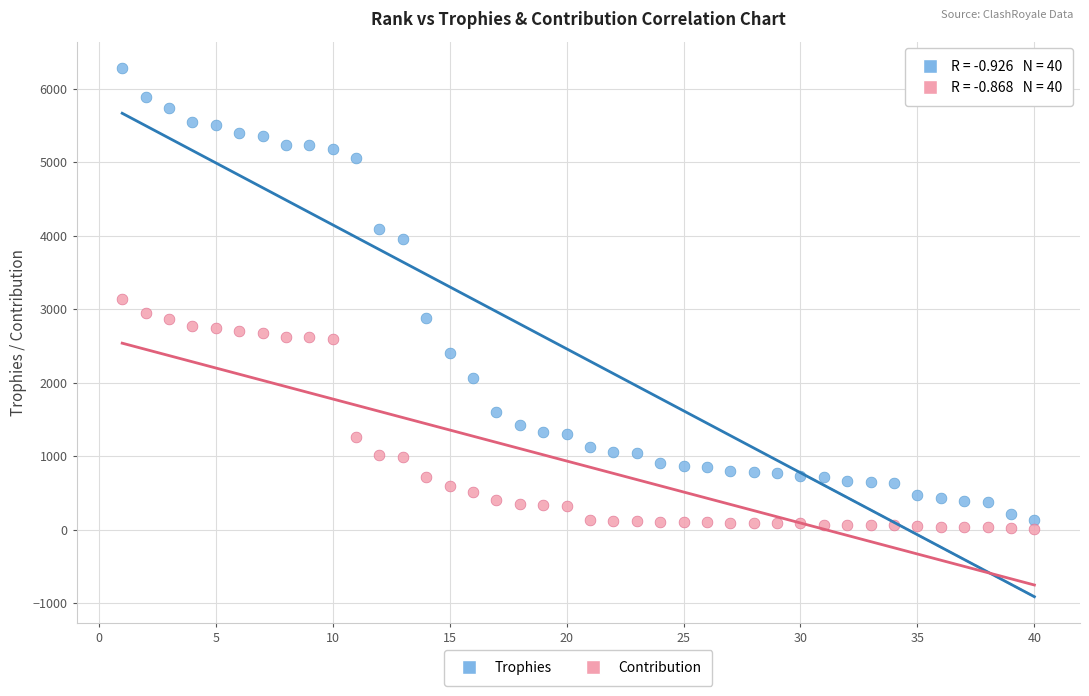

Which series has the widest spread of Y values?

Trophies